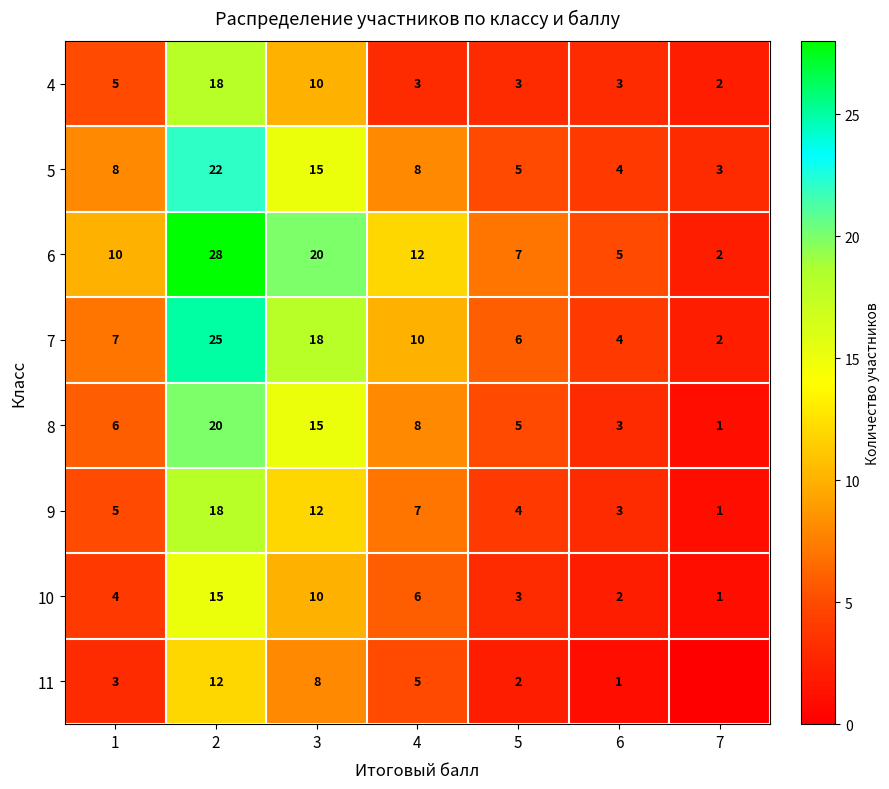

True or false: 9 has a value of 5 at 1.

True